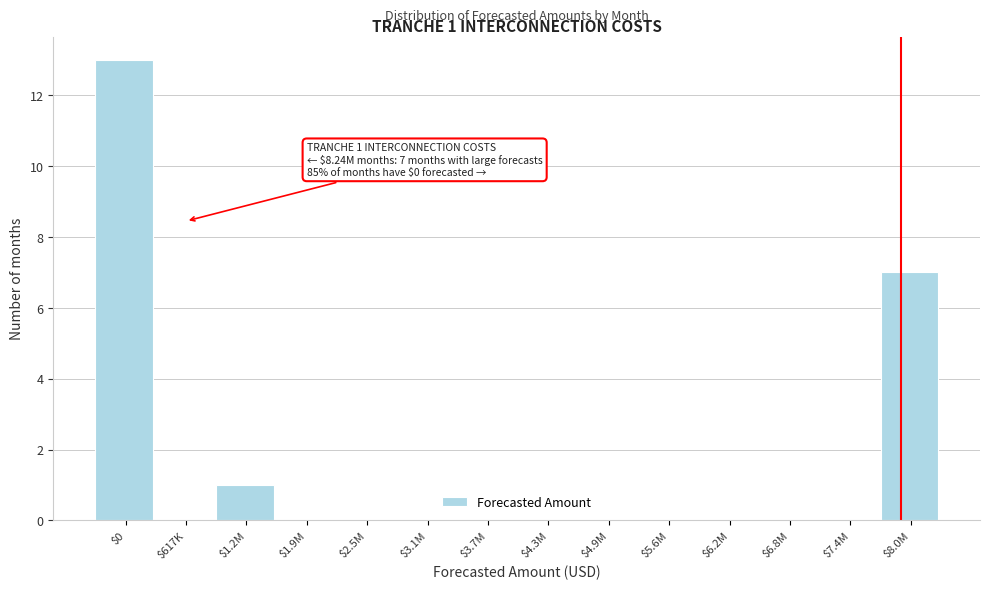

What is the maximum value shown in the chart?

13